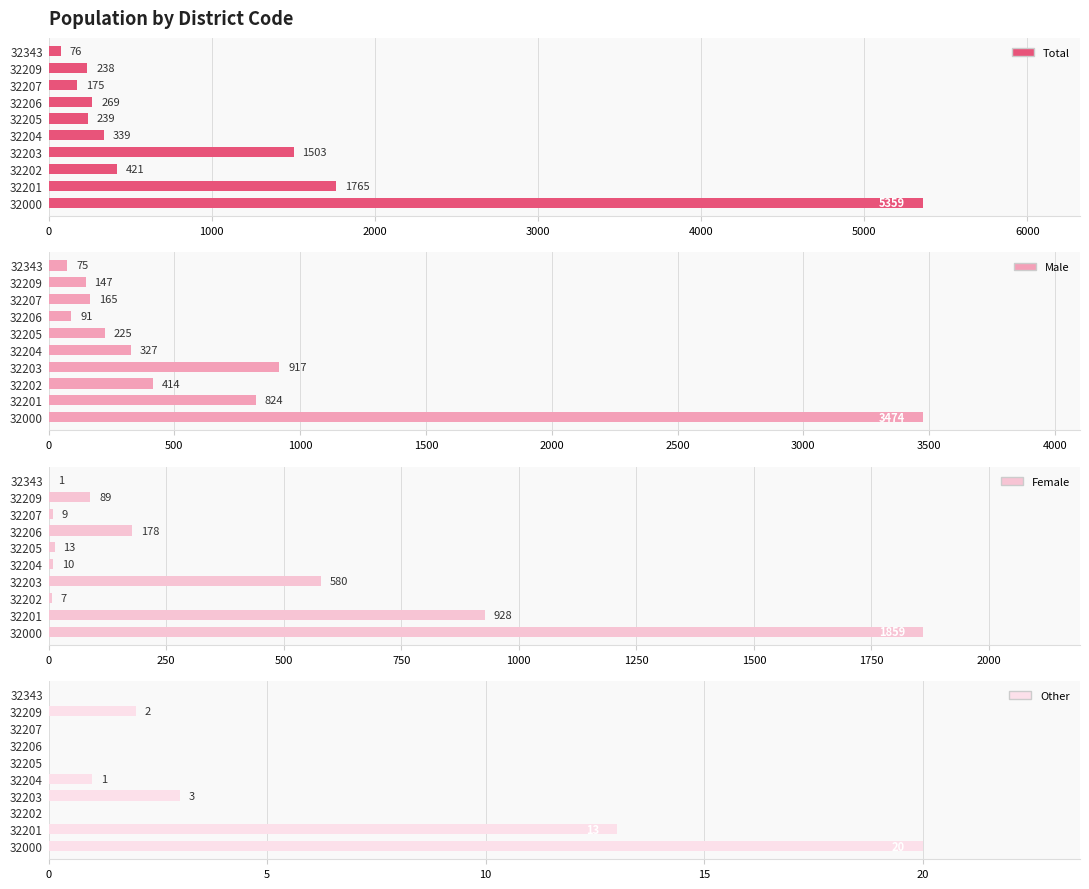

What is the difference between the Female values at 32207 and 32205?

4